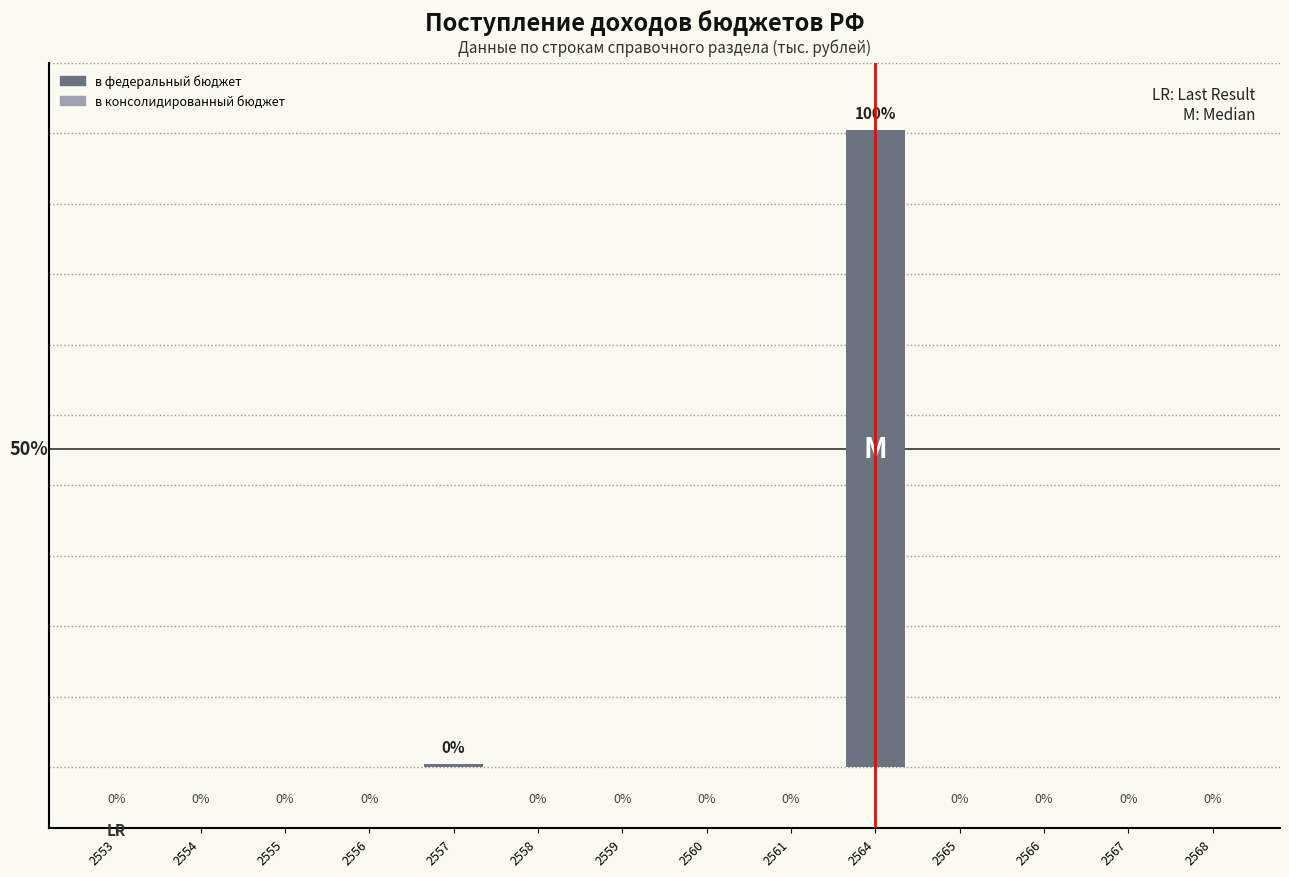

What is the value of the 5th bar from the left?

1